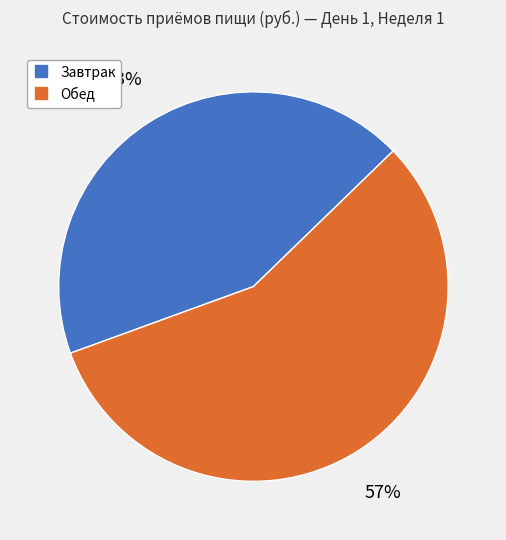

Which has a higher value, Обед or Завтрак?

Обед